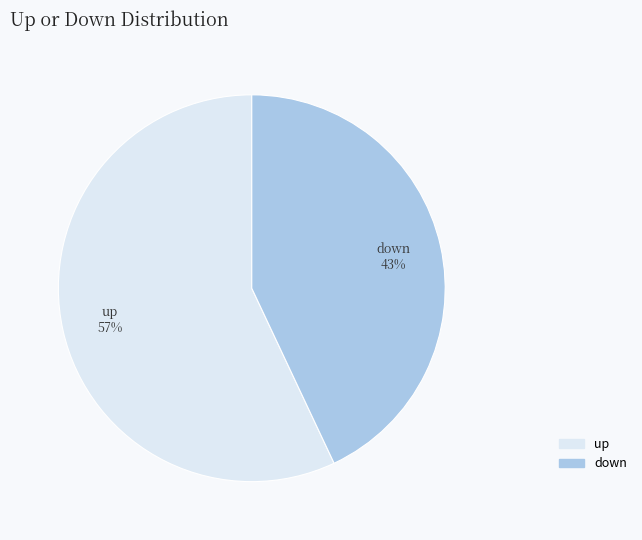

Count the number of slices in the pie.

2